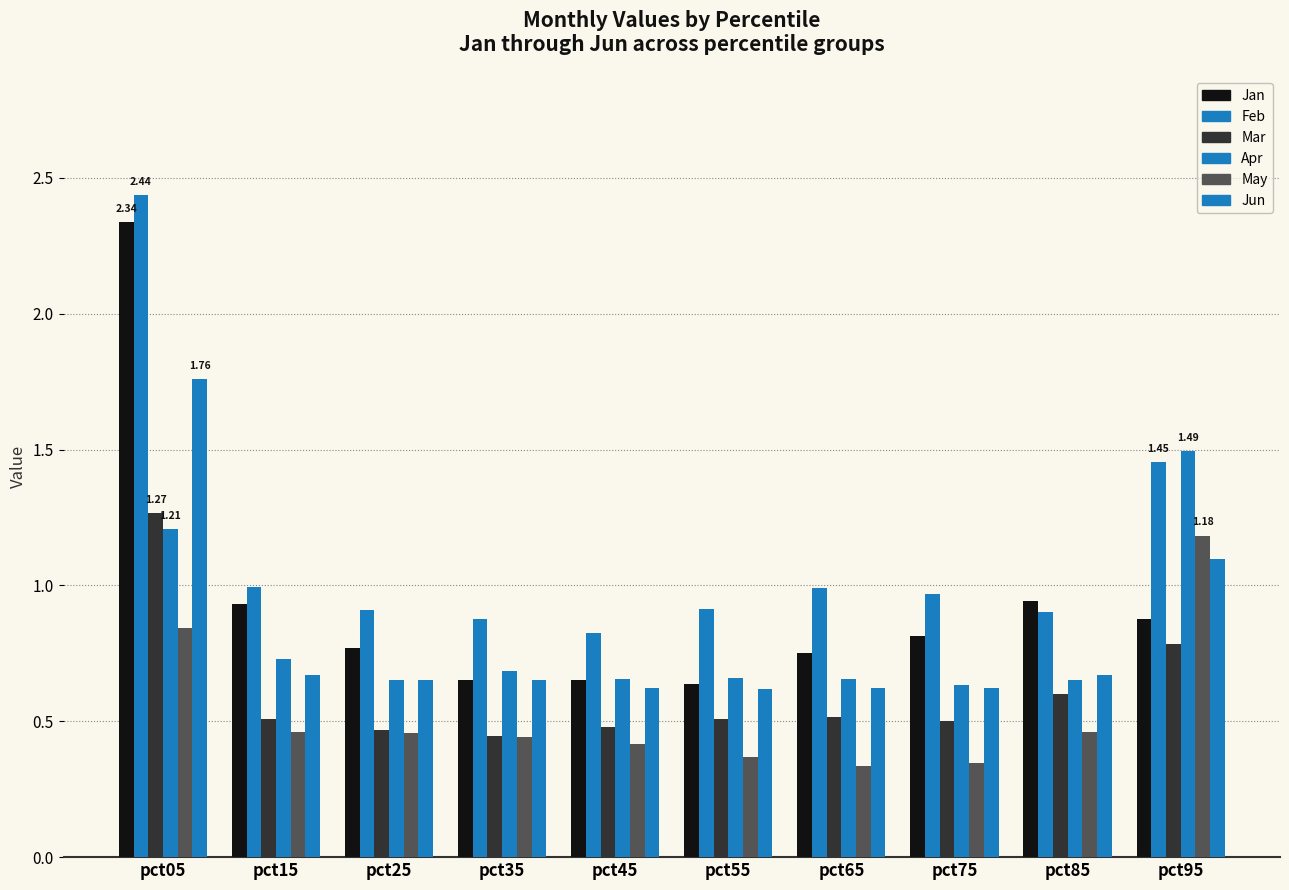

Reading right to left, transcribe all the data shown in this chart.

Jan: pct95=0.9	pct85=0.9	pct75=0.8	pct65=0.8	pct55=0.6	pct45=0.7	pct35=0.7	pct25=0.8	pct15=0.9	pct05=2.3
Feb: pct95=1.5	pct85=0.9	pct75=1.0	pct65=1.0	pct55=0.9	pct45=0.8	pct35=0.9	pct25=0.9	pct15=1.0	pct05=2.4
Mar: pct95=0.8	pct85=0.6	pct75=0.5	pct65=0.5	pct55=0.5	pct45=0.5	pct35=0.4	pct25=0.5	pct15=0.5	pct05=1.3
Apr: pct95=1.5	pct85=0.7	pct75=0.6	pct65=0.7	pct55=0.7	pct45=0.7	pct35=0.7	pct25=0.7	pct15=0.7	pct05=1.2
May: pct95=1.2	pct85=0.5	pct75=0.3	pct65=0.3	pct55=0.4	pct45=0.4	pct35=0.4	pct25=0.5	pct15=0.5	pct05=0.8
Jun: pct95=1.1	pct85=0.7	pct75=0.6	pct65=0.6	pct55=0.6	pct45=0.6	pct35=0.7	pct25=0.7	pct15=0.7	pct05=1.8